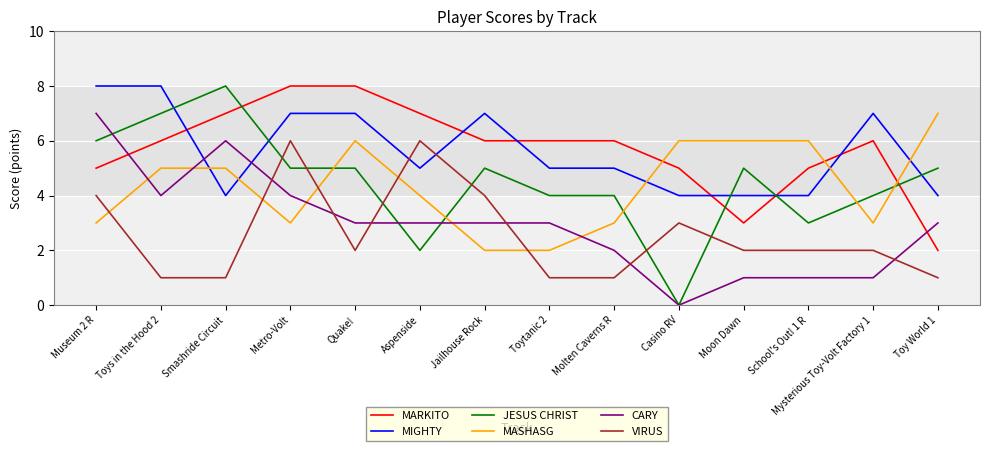

The MARKITO series shows 3 at Mysterious Toy-Volt Factory 1. True or false?

False